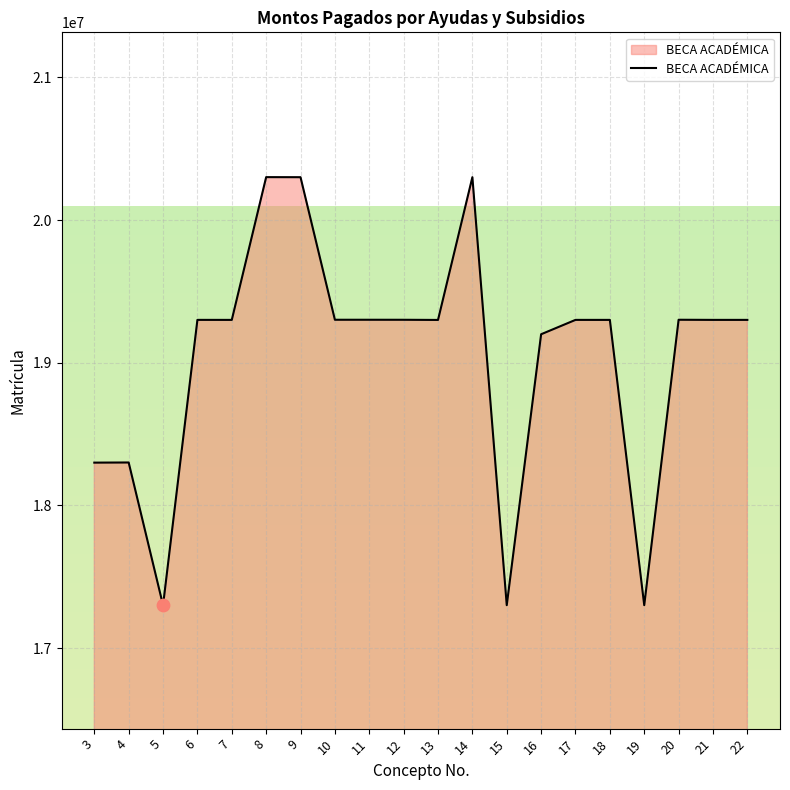

Which has a higher value, 21 or 19?

21